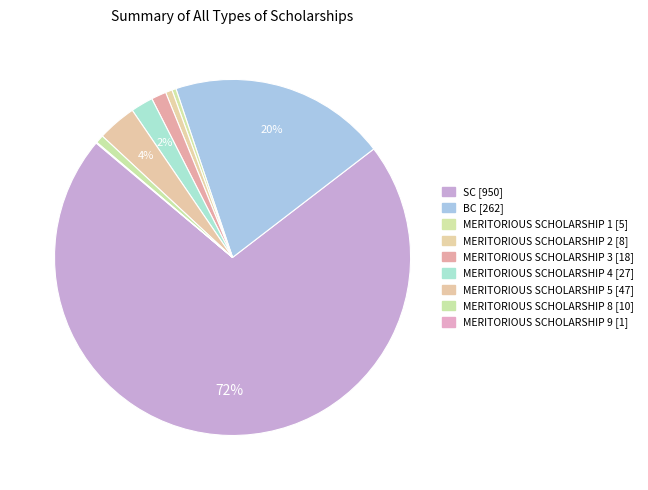

What is the change in value from MERITORIOUS SCHOLARSHIP 8 to MERITORIOUS SCHOLARSHIP 9?

-9